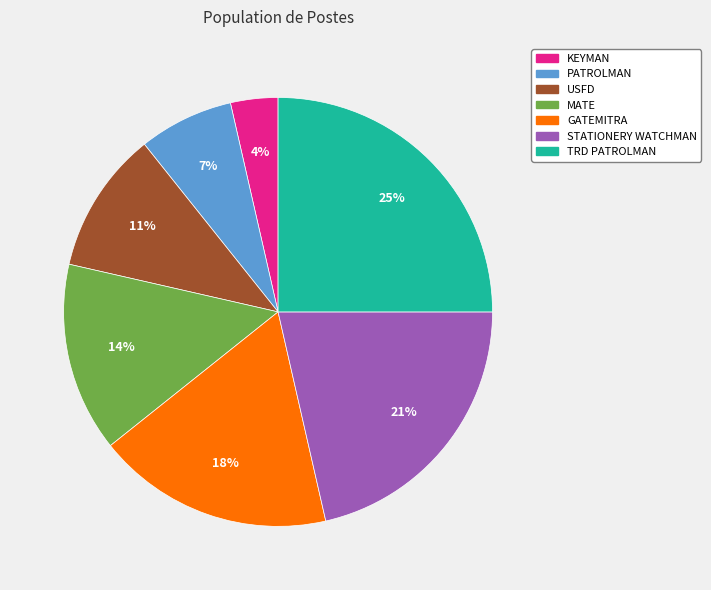

To the nearest percent, what is the combined percentage of STATIONERY WATCHMAN and GATEMITRA?

39%